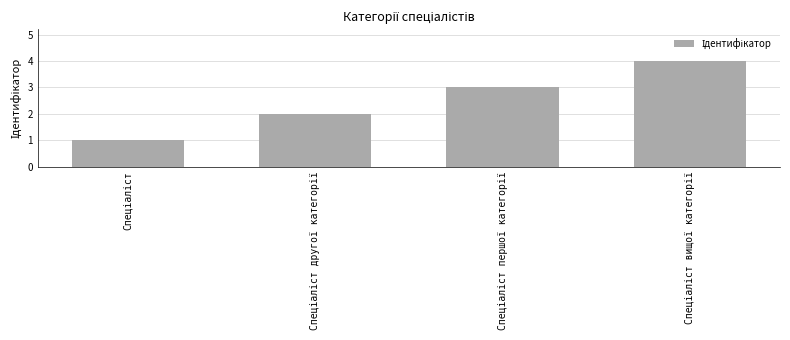

What is the difference between the second highest and second lowest values?

1